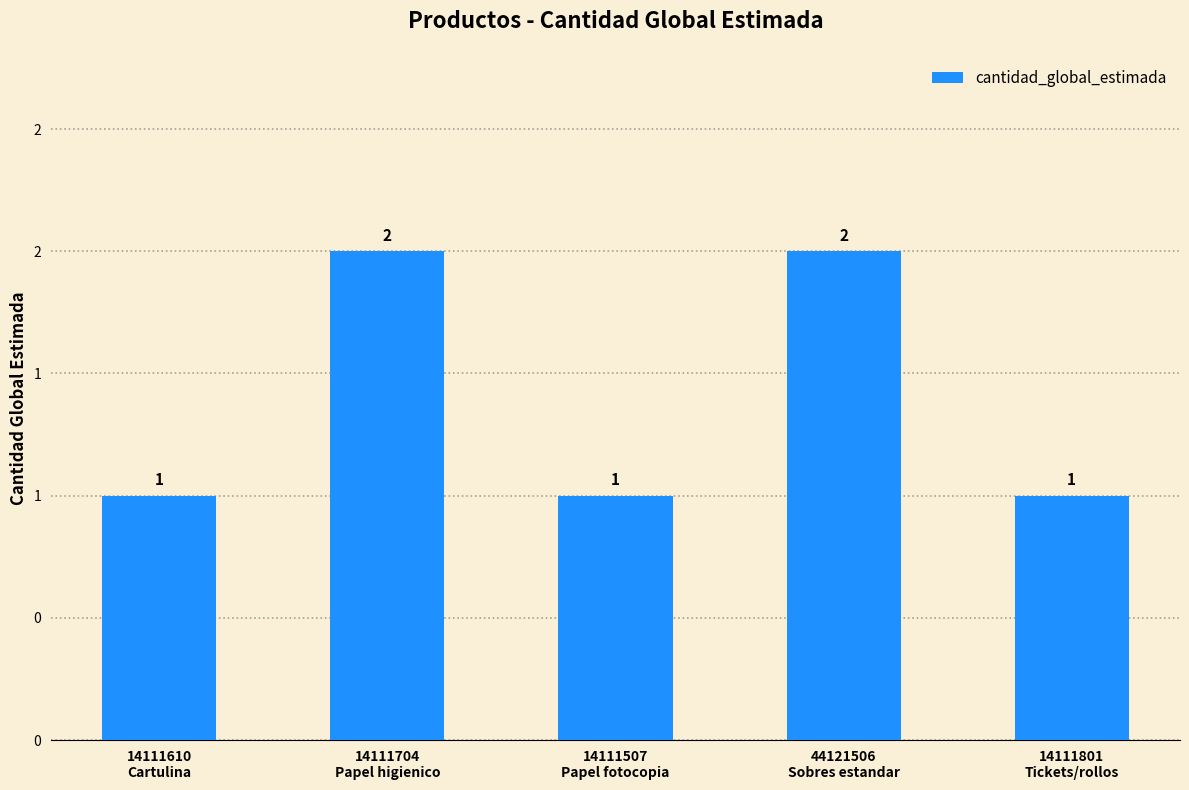

Count the values in the range 1 to 2.

5